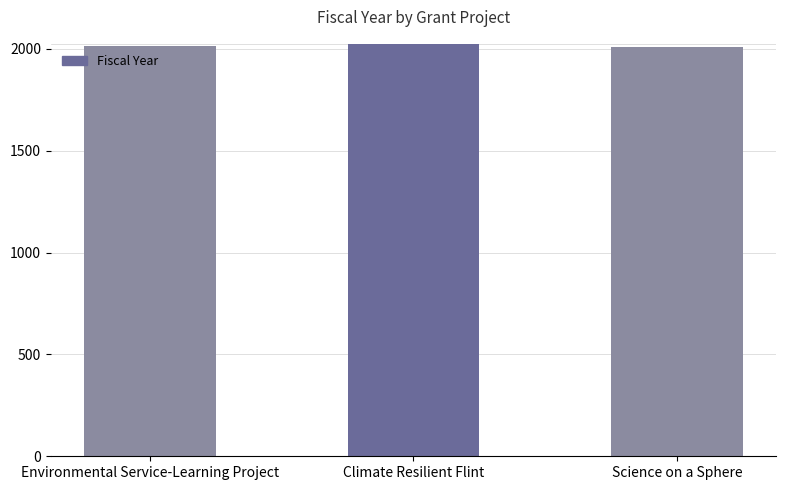

Are the bars grouped side by side (vs. stacked)?

No